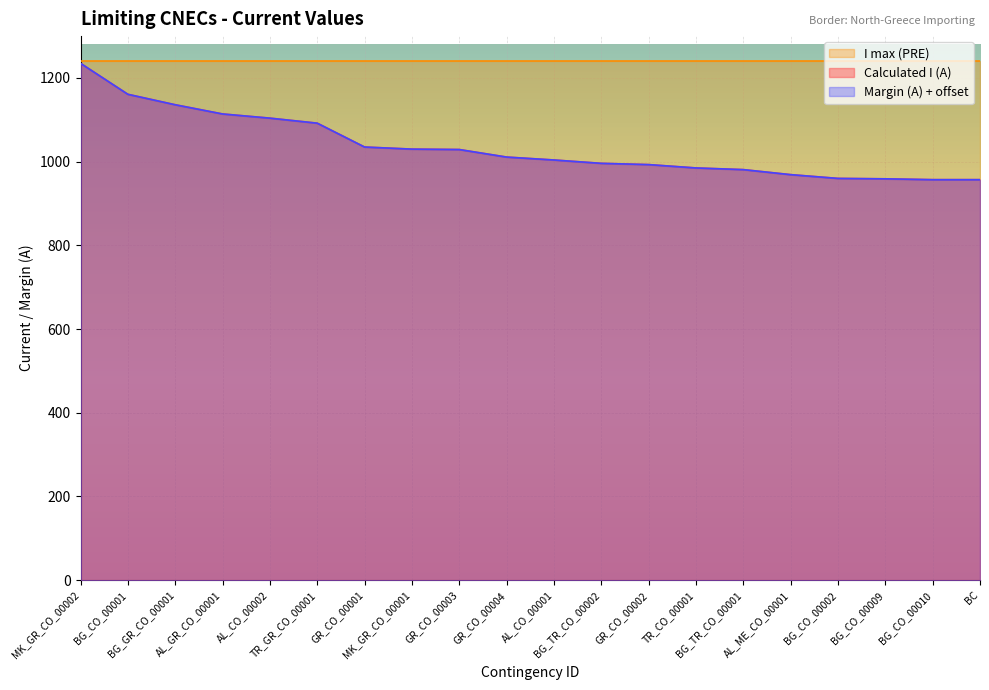

Reading left to right, extract all data points from this chart.

Calculated I (A): 1235	1161	1136	1114	1104	1092	1035	1030	1029	1011	1004	996	993	985	981	969	960	959	957	957
Margin (A): 1235	1161	1136	1114	1104	1092	1035	1030	1029	1011	1004	996	993	985	981	969	960	959	957	957